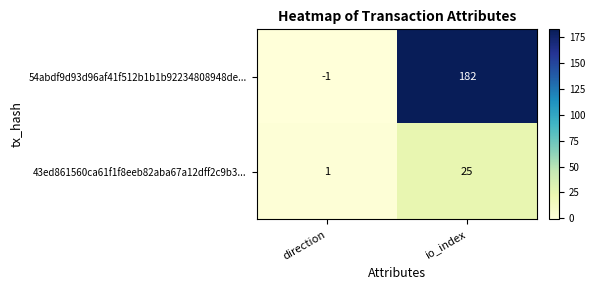

At which category does the chart reach its minimum across all series?

direction